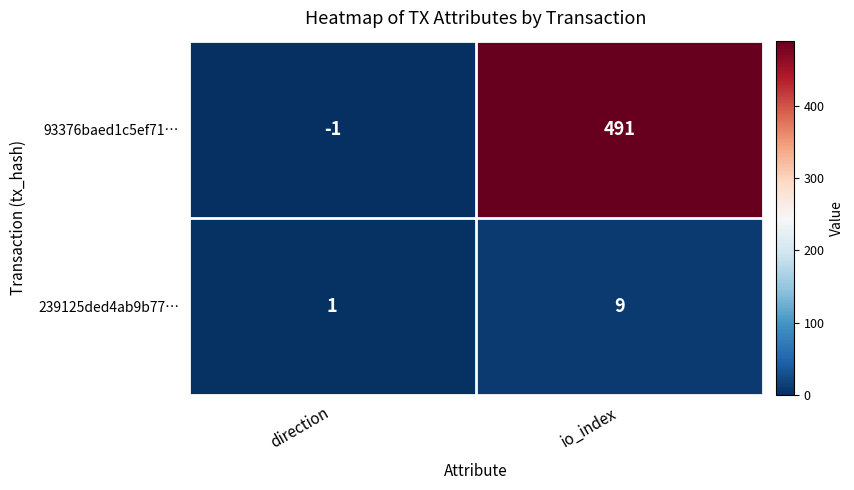

At how many categories does at least one series exceed 308?

1